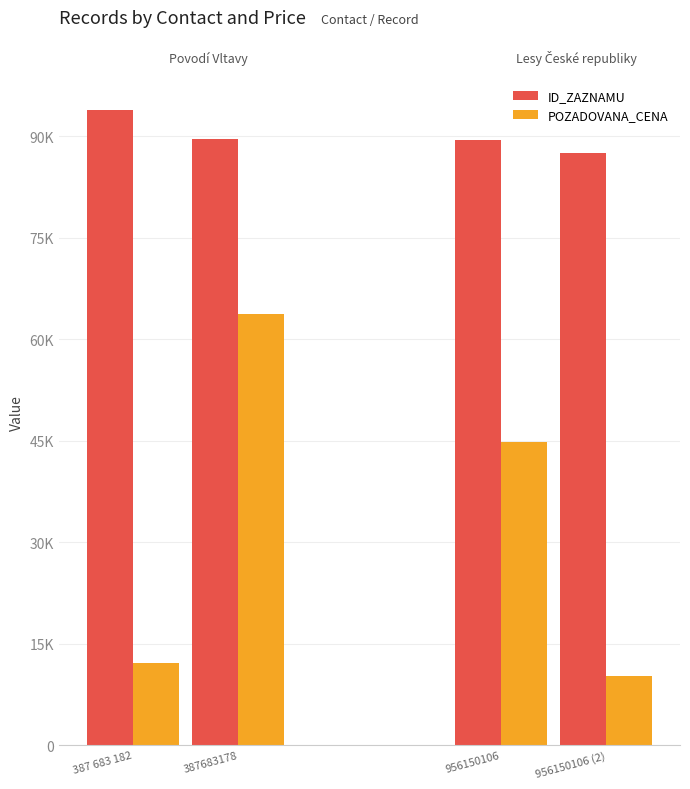

Rank the series by their average value, from lowest to highest.

POZADOVANA_CENA, ID_ZAZNAMU